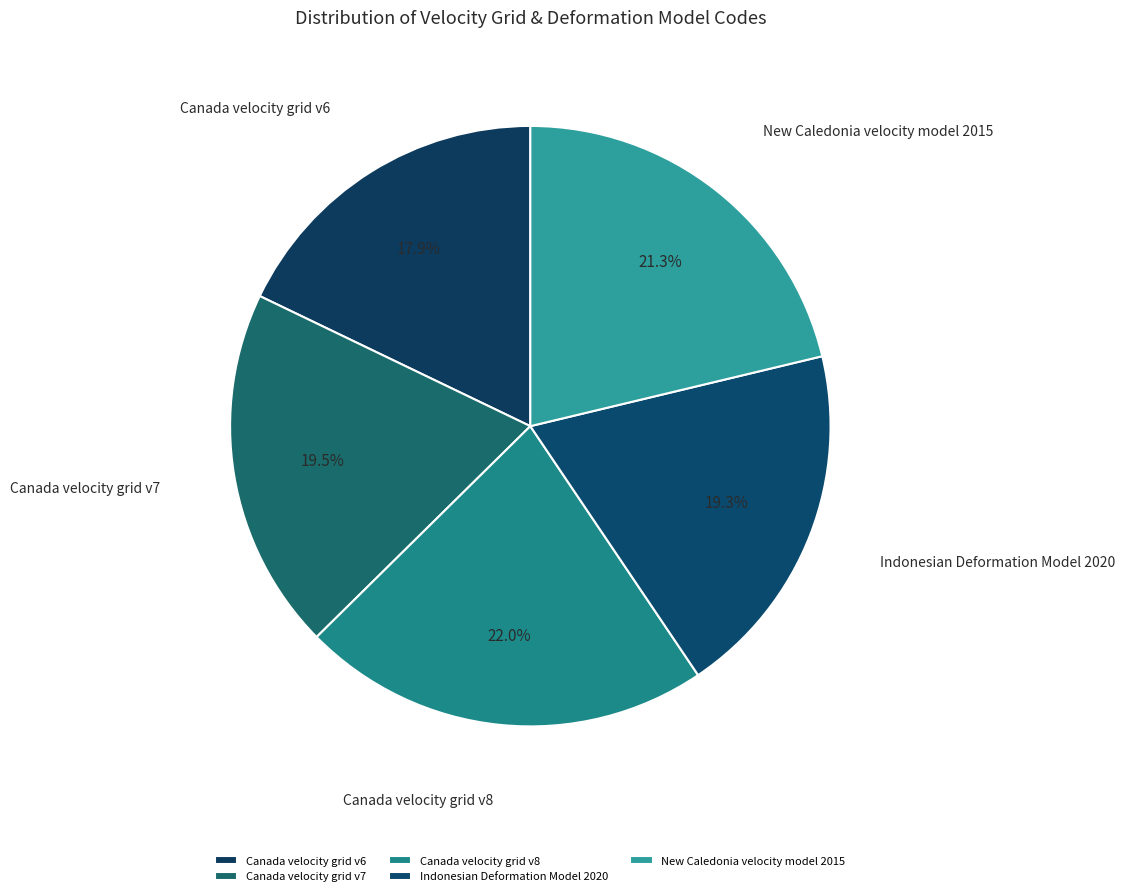

To the nearest percent, what is the average slice percentage?

20%